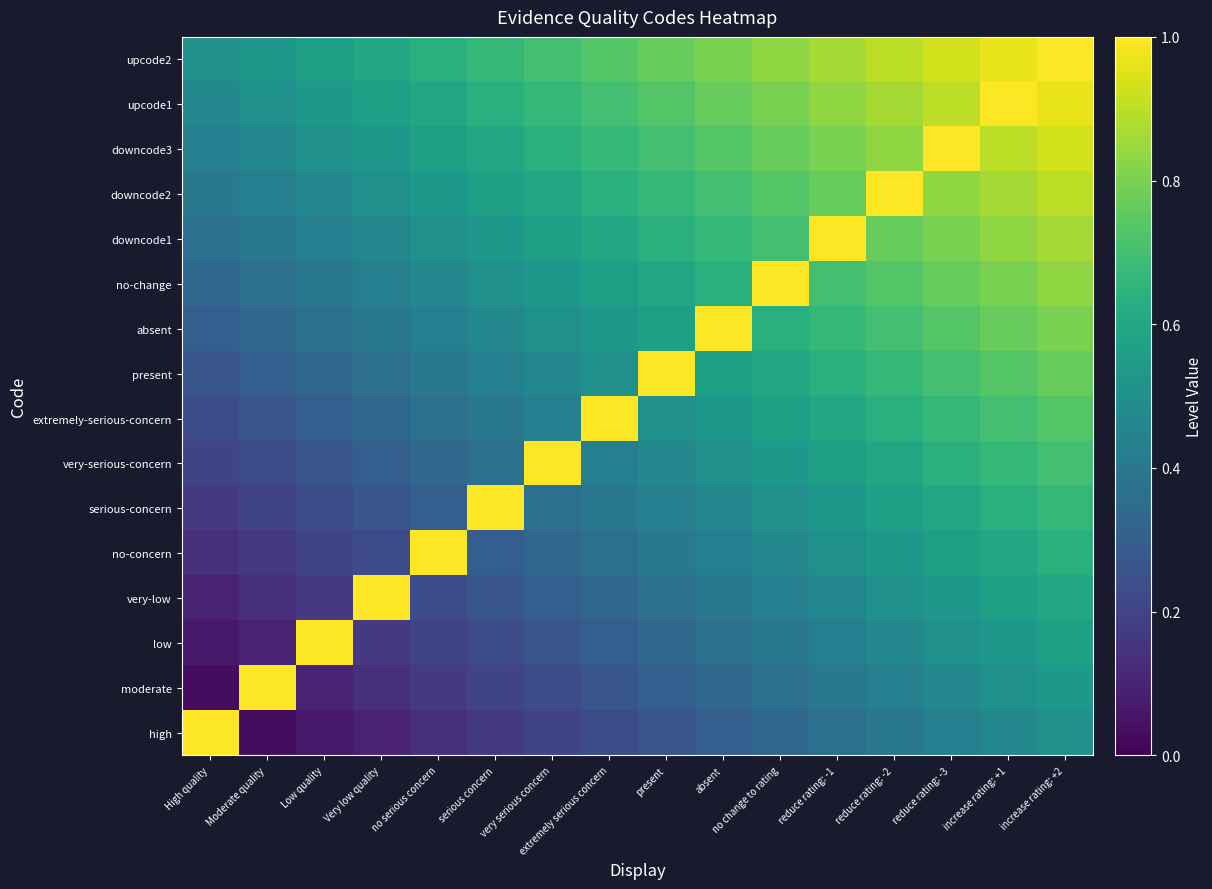

At serious concern, list the series in order from smallest to largest.

high, moderate, low, very-low, no-concern, very-serious-concern, extremely-serious-concern, present, absent, no-change, downcode1, downcode2, downcode3, upcode1, upcode2, serious-concern